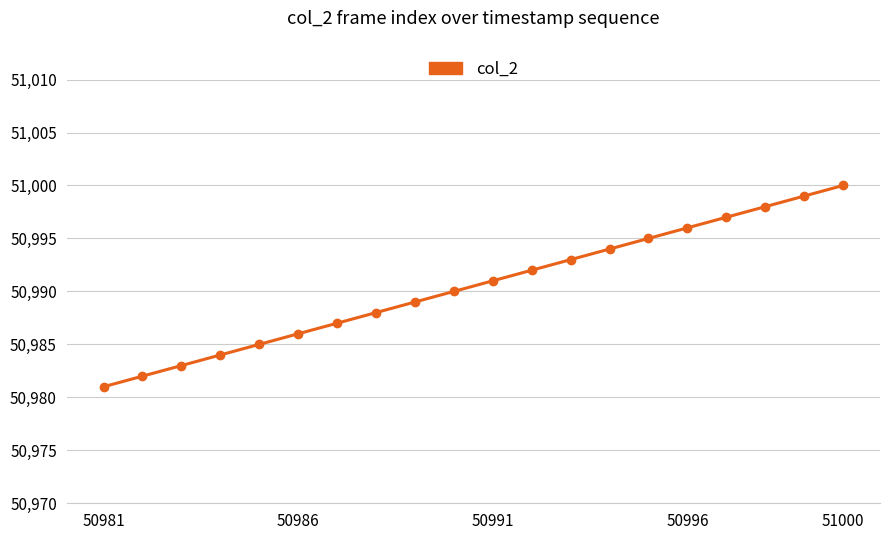

What is the maximum value shown in the chart?

51000